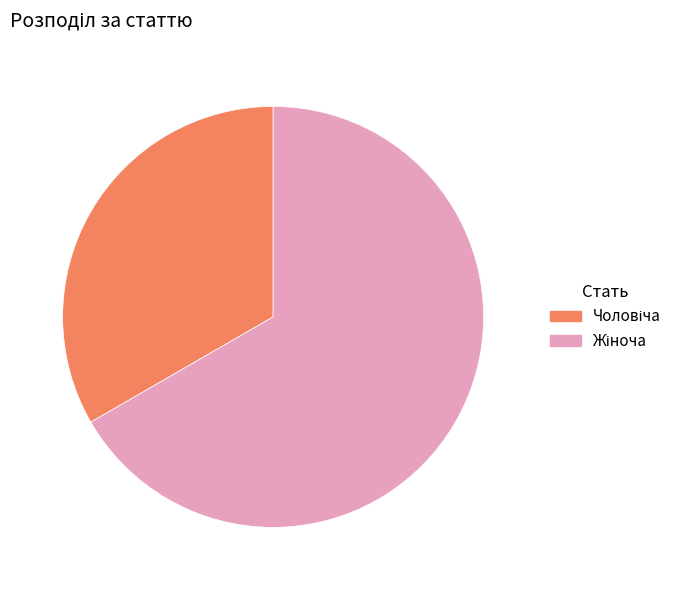

Is there a majority slice in this chart?

Yes